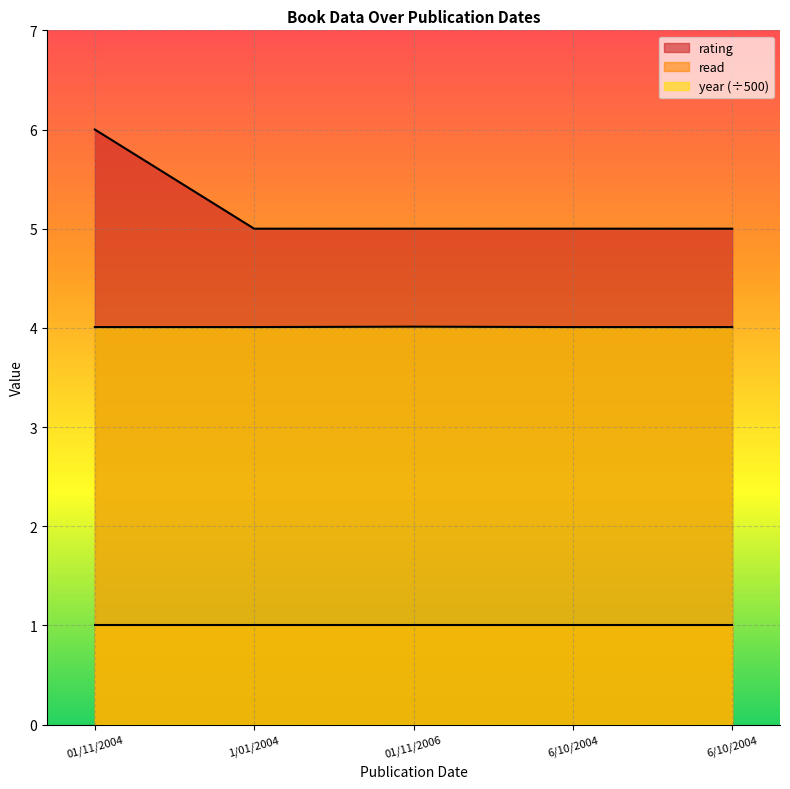

How many lines are shown in the chart?

3